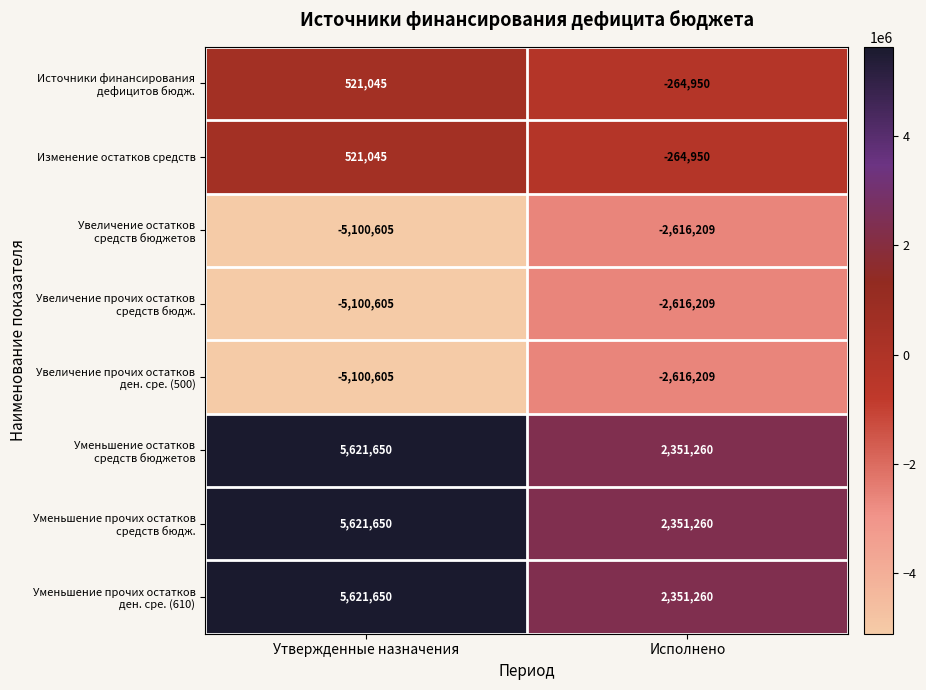

What is the spread (max minus min) of values at Исполнено?

4967469